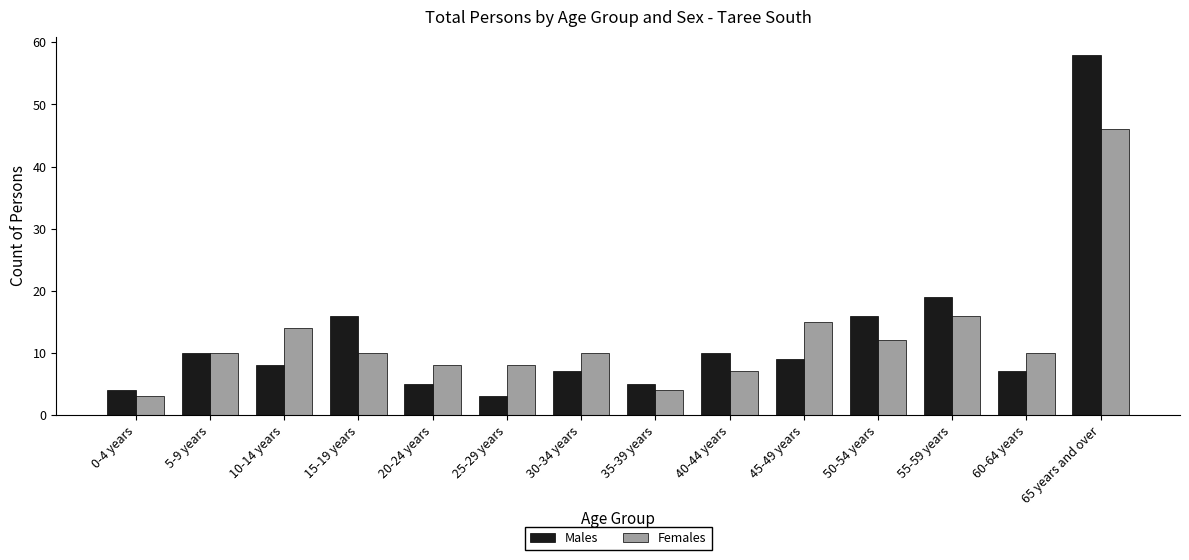

What is the average value of the Females series?

12